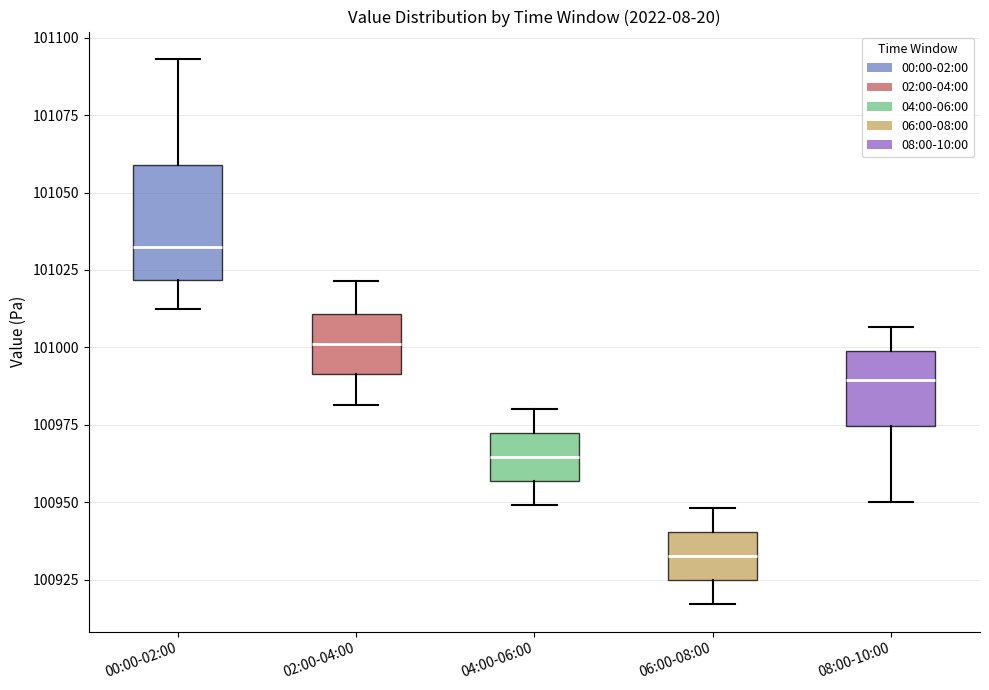

Where is the lower edge of the box for 00:00-02:00 on the y-axis? The values are not printed on the chart, so give them approximately, as read against the axis.

101020